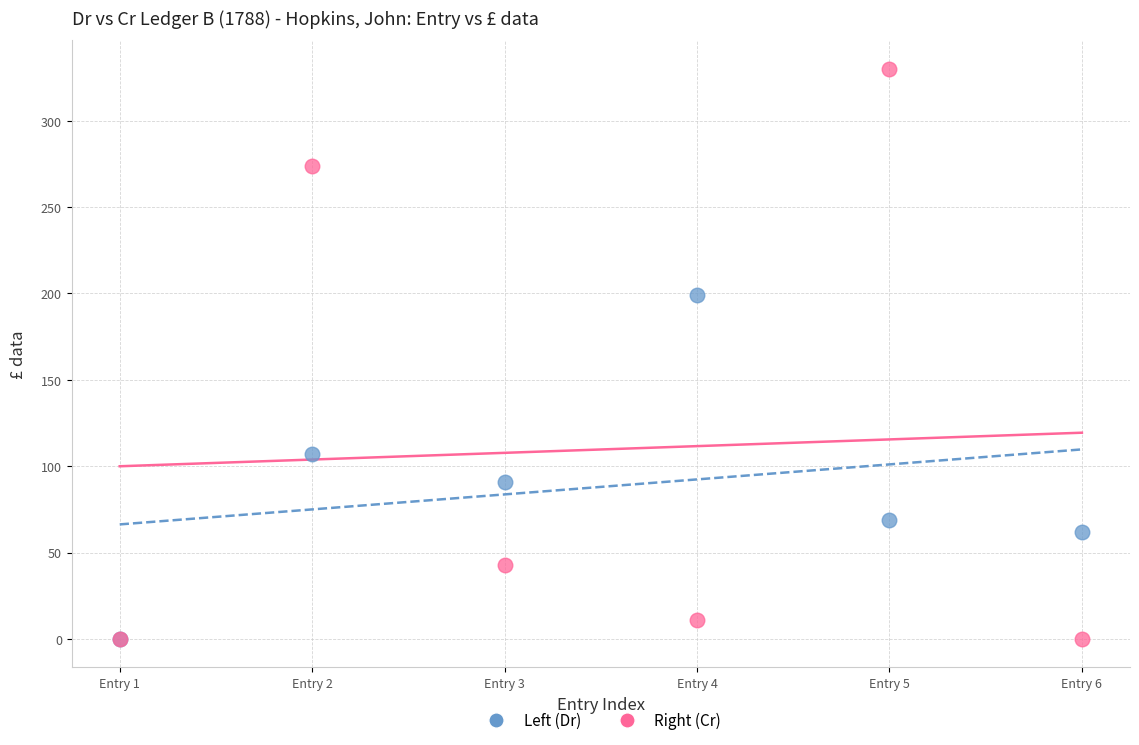

Across all series, what Y value is closest to 165?

199